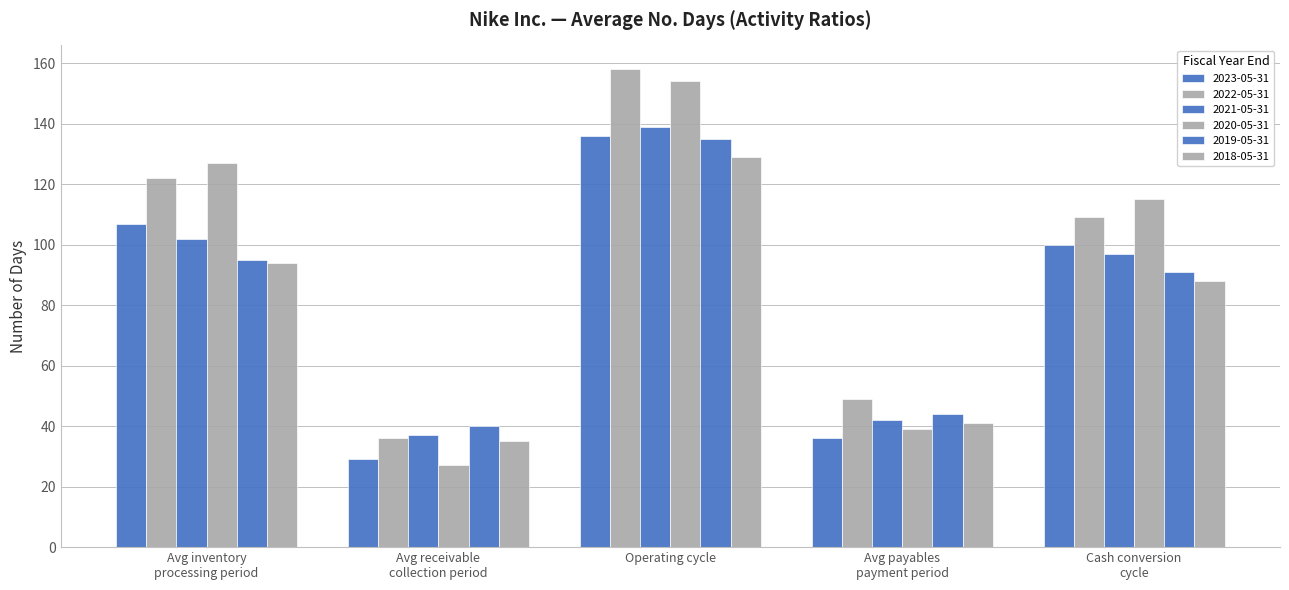

Count the number of data series in this chart.

6